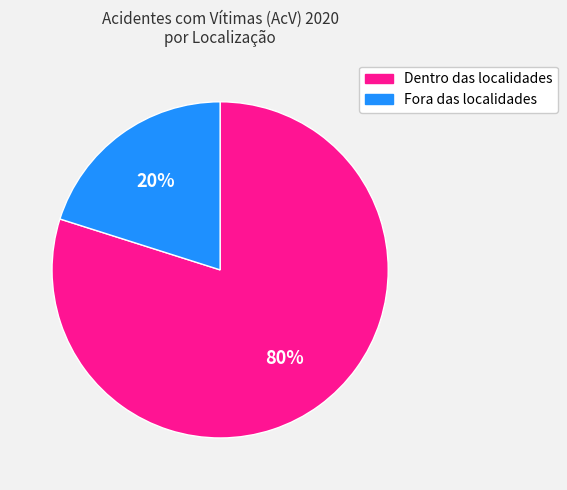

Count the number of slices in the pie.

2